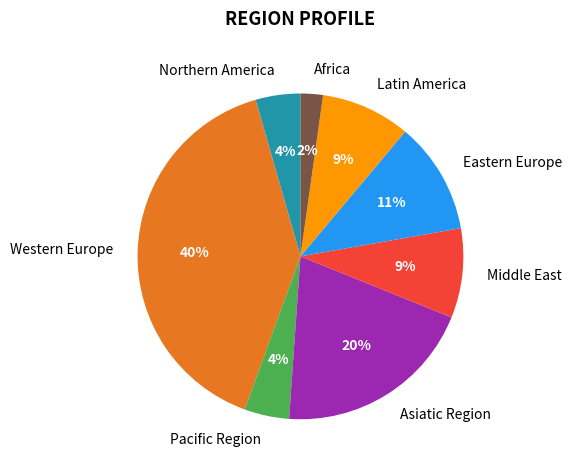

Do Pacific Region and Eastern Europe together represent more than half of the pie?

No